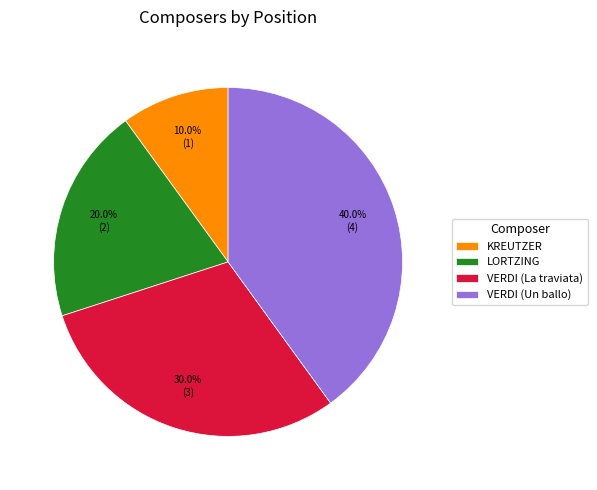

To the nearest percent, what percentage of the pie is VERDI (La traviata)?

30%